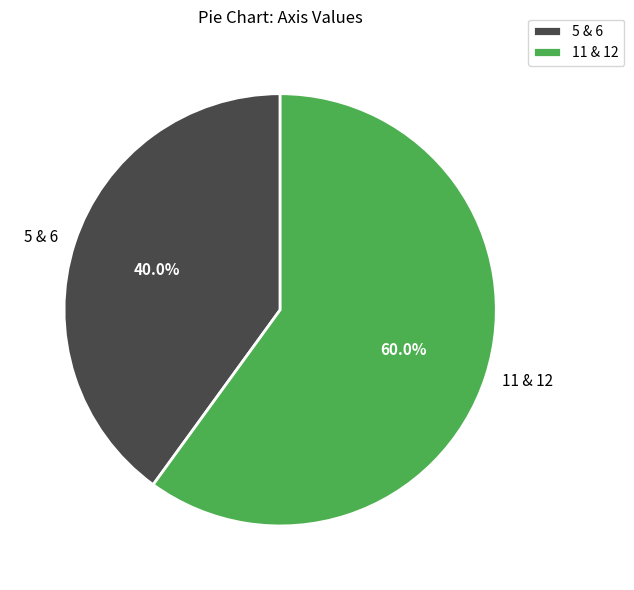

What portion of the pie excludes 11 & 12?

40.0%